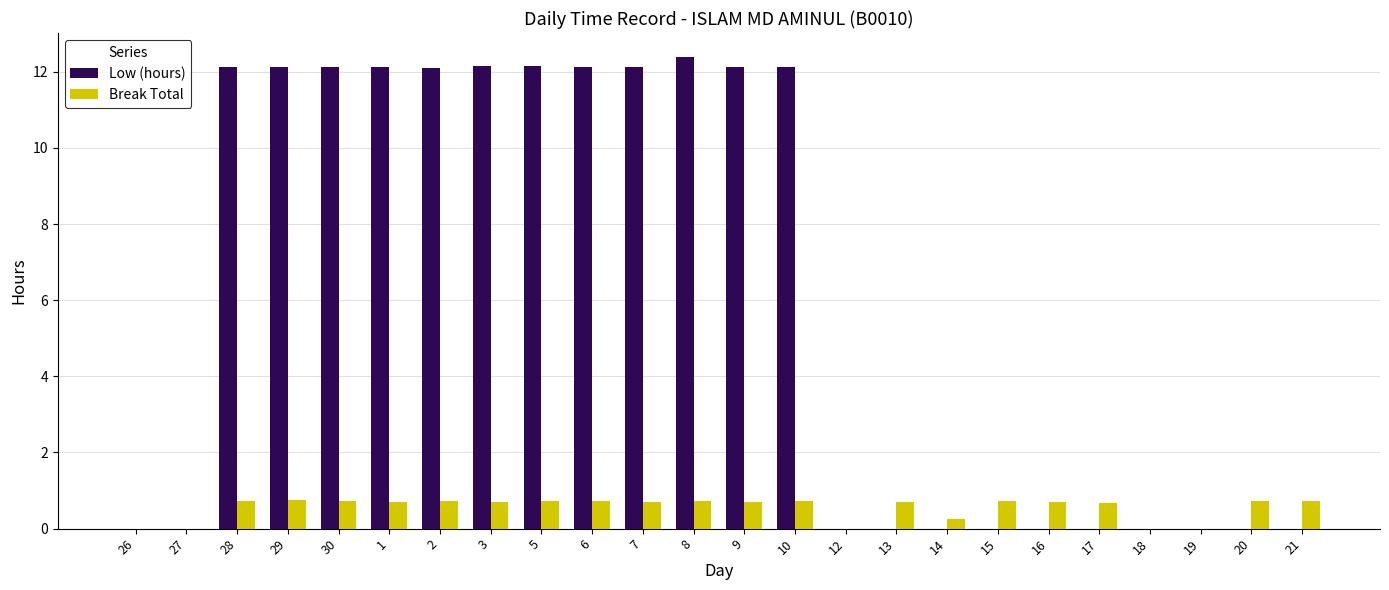

What are all the series names shown in the legend?

Low (hours), Break Total